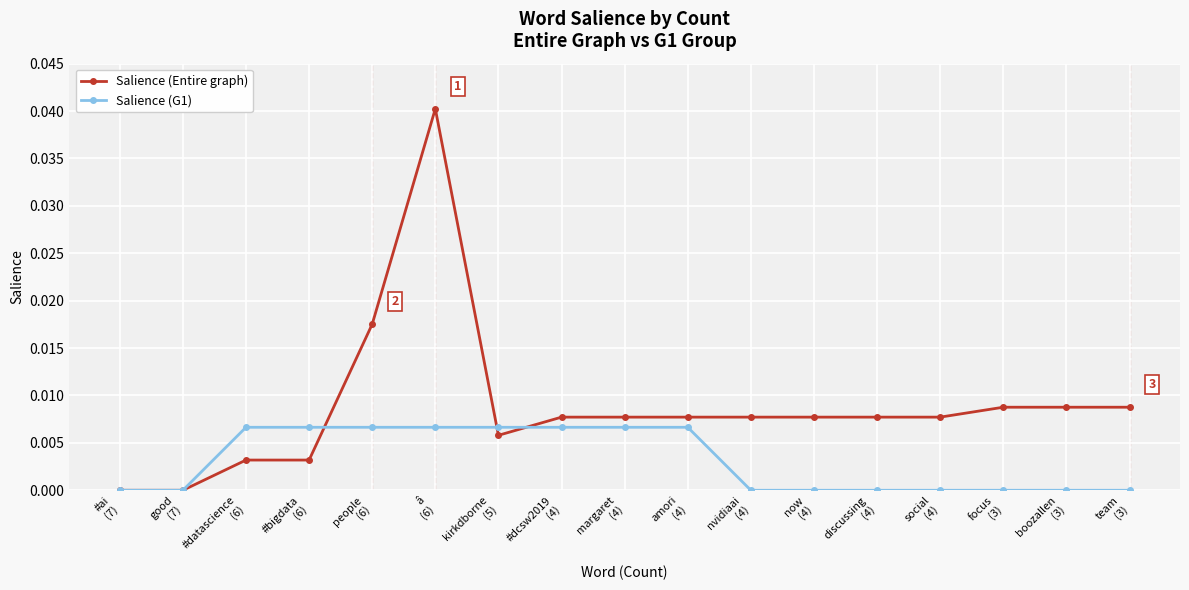

How many categories are shown in the chart?

17